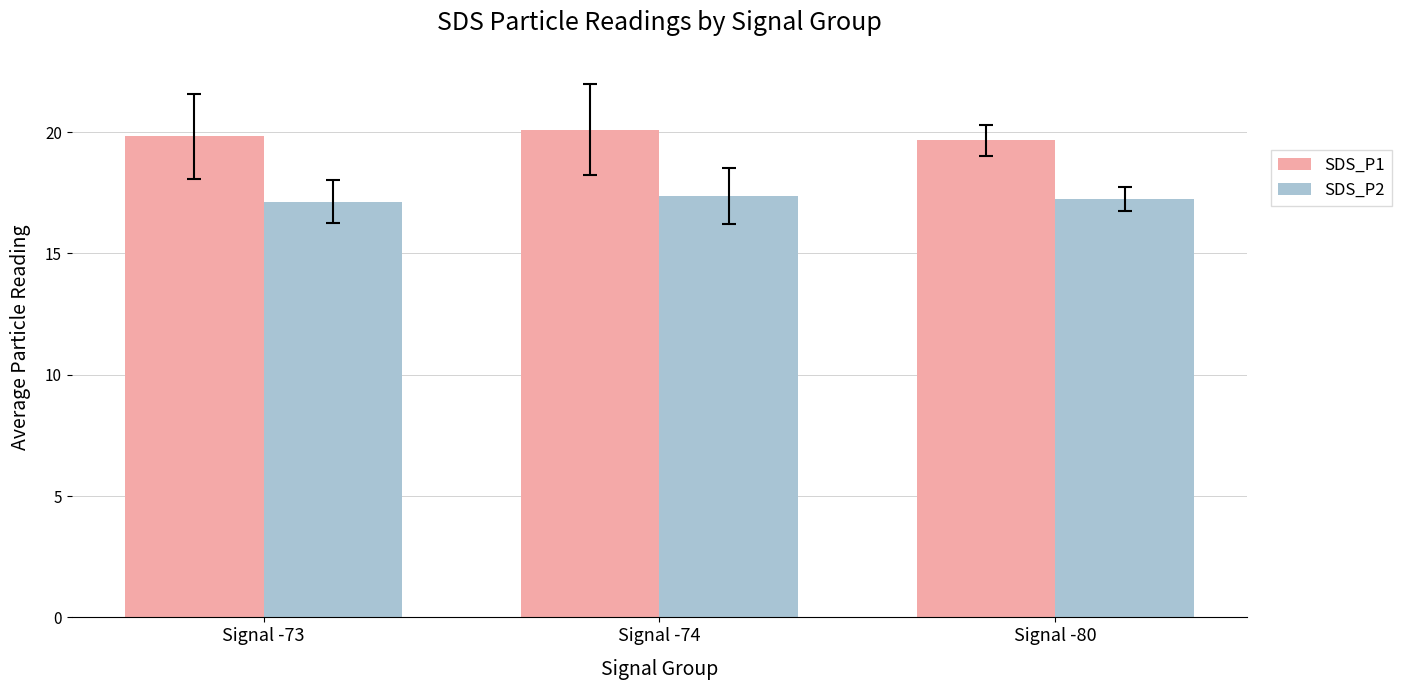

What is the lowest value of the SDS_P1 series?

19.7